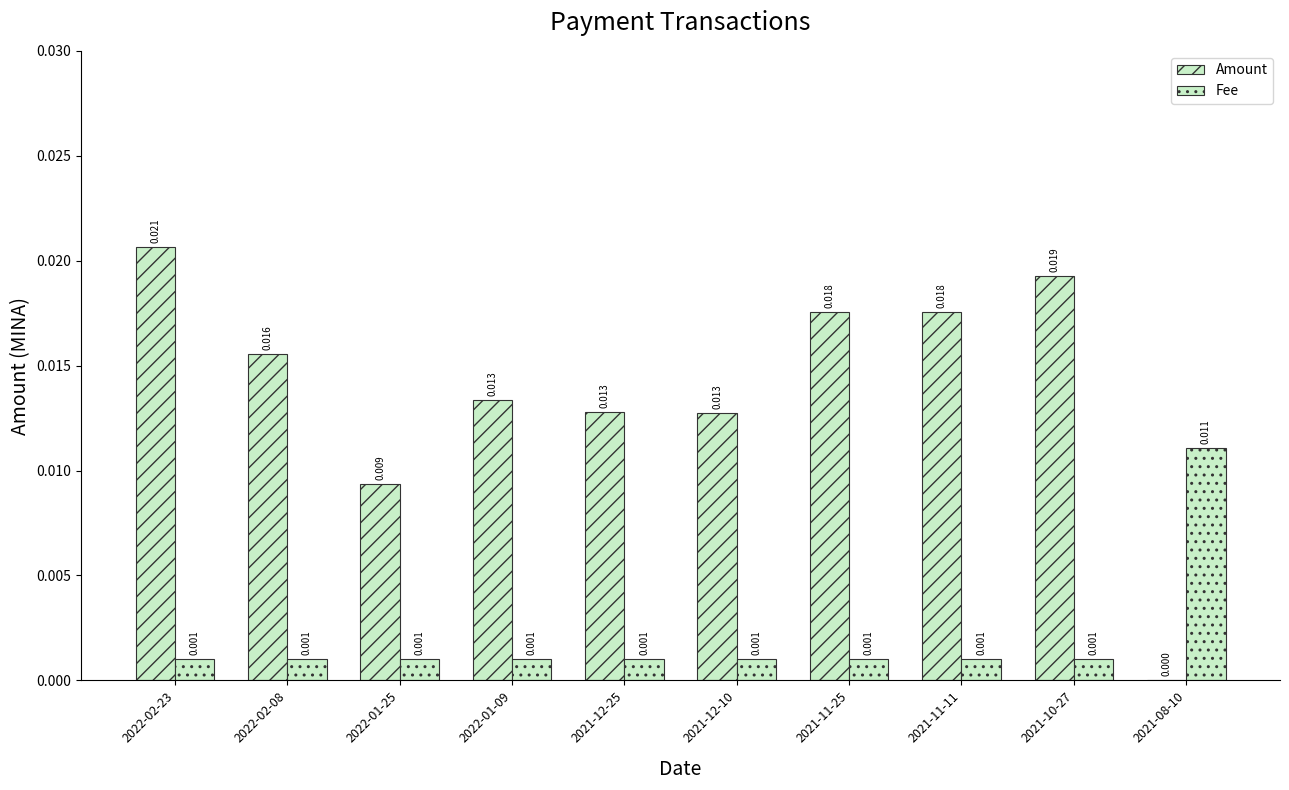

At which label does Fee reach its peak?

2021-08-10